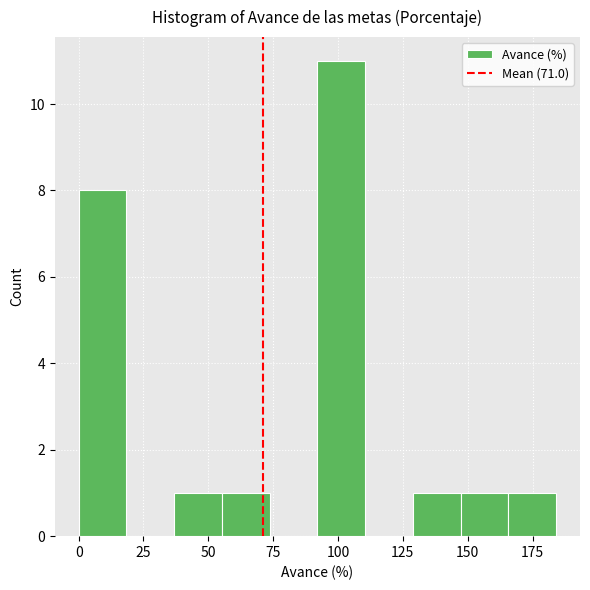

Read against the x-axis, roughly where is the centre of the tallest bar?

100